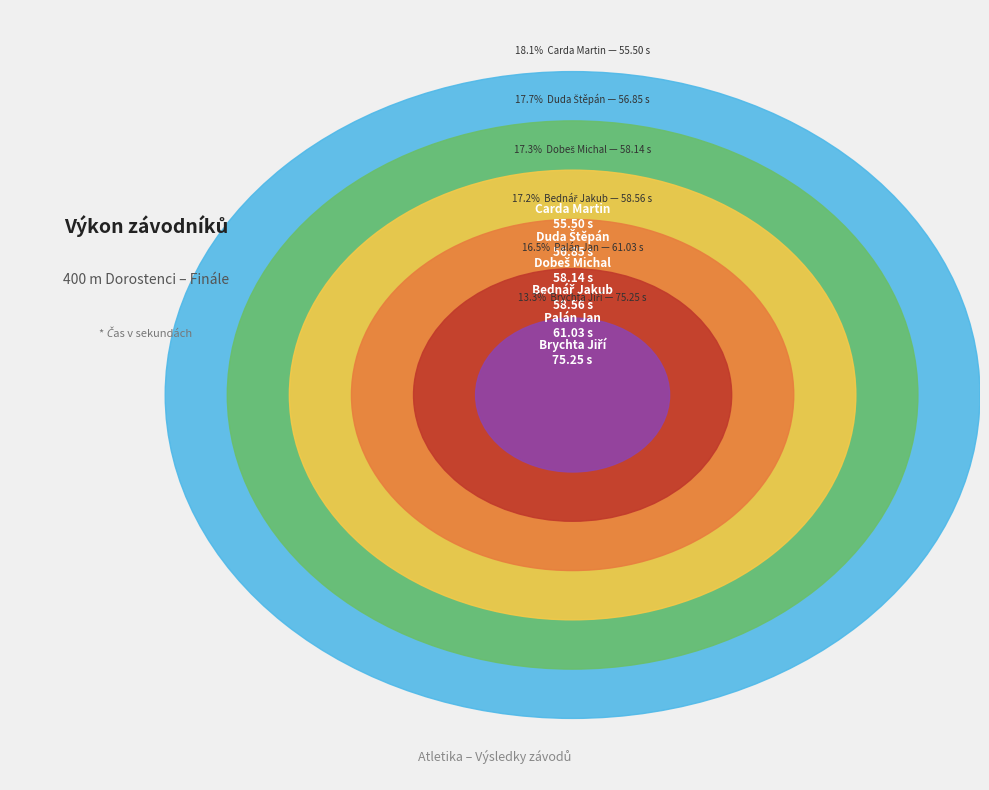

Does Brychta Jiří represent more than half of the total?

No